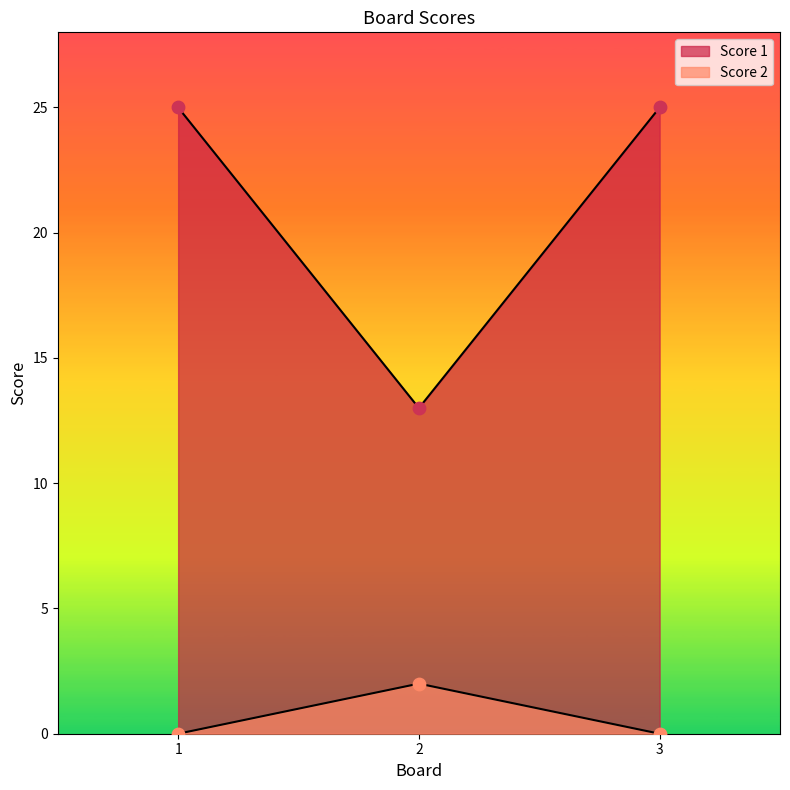

Which series has the widest spread of Y values?

Score 1